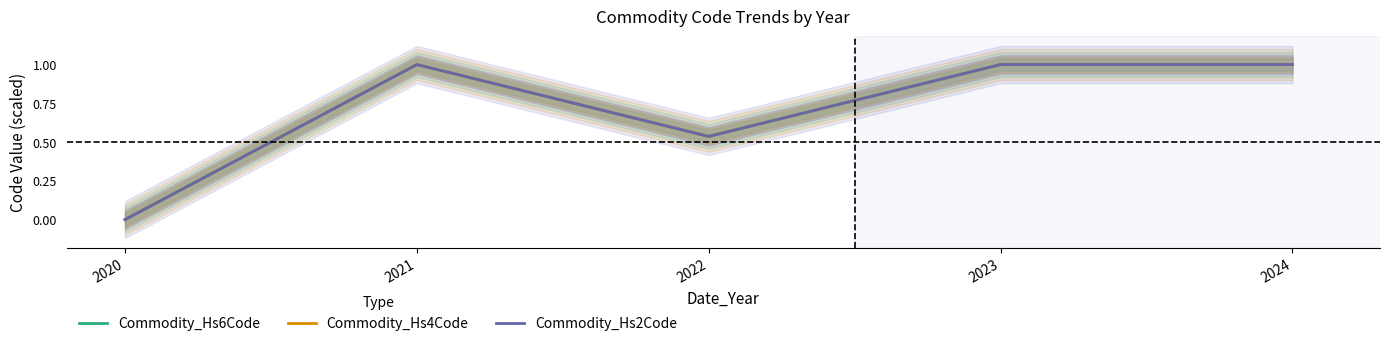

What is the sum of all Commodity_Hs6Code values?

3.5